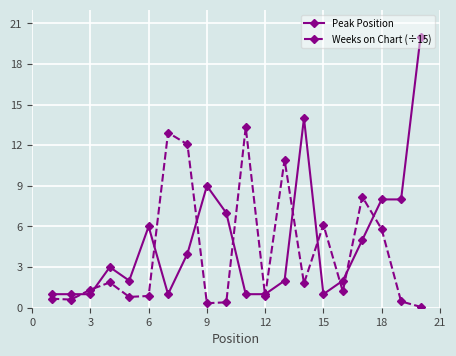

Which series has the widest spread of values?

Peak Position